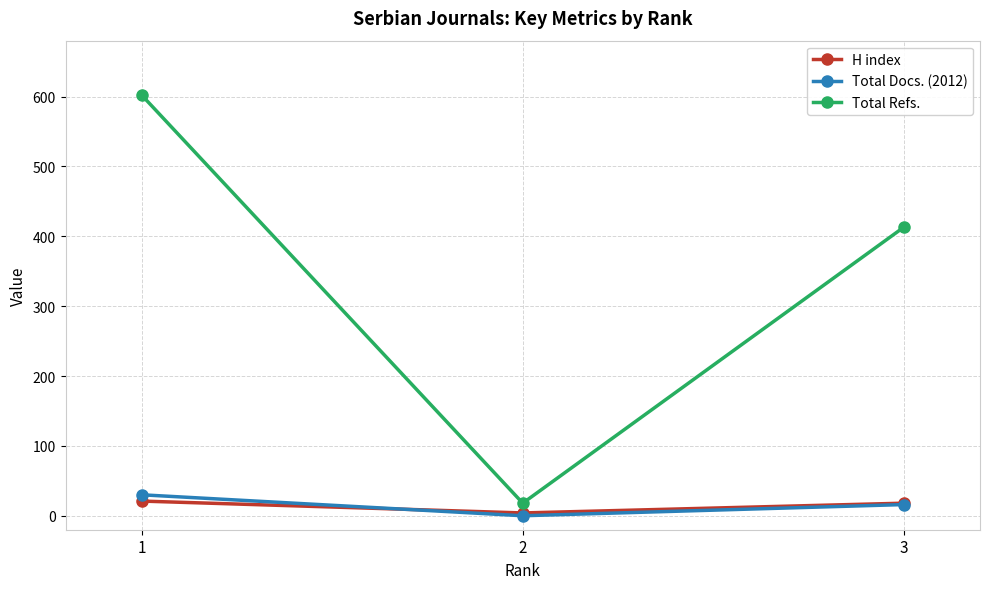

The value of Total Docs. (2012) at 1 is 30. True or false?

True